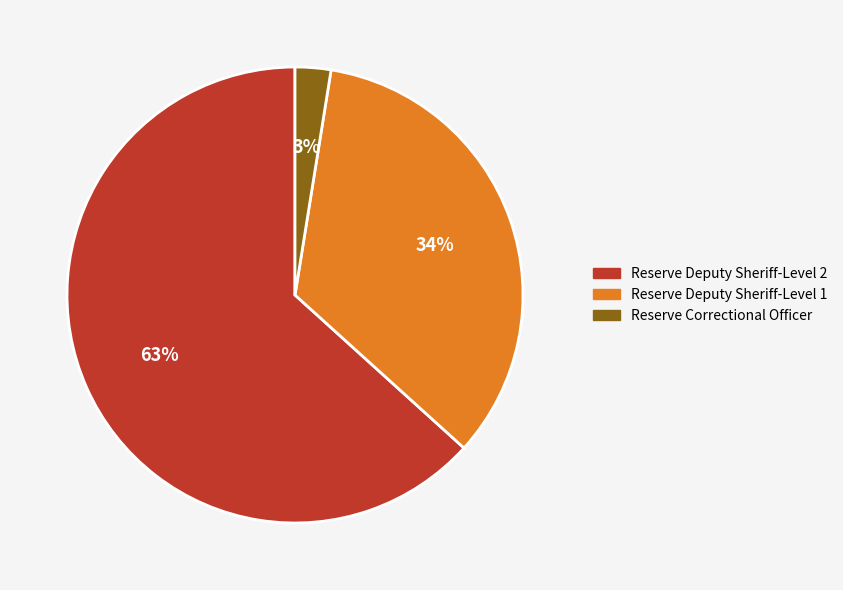

How many segments does this pie chart have?

3